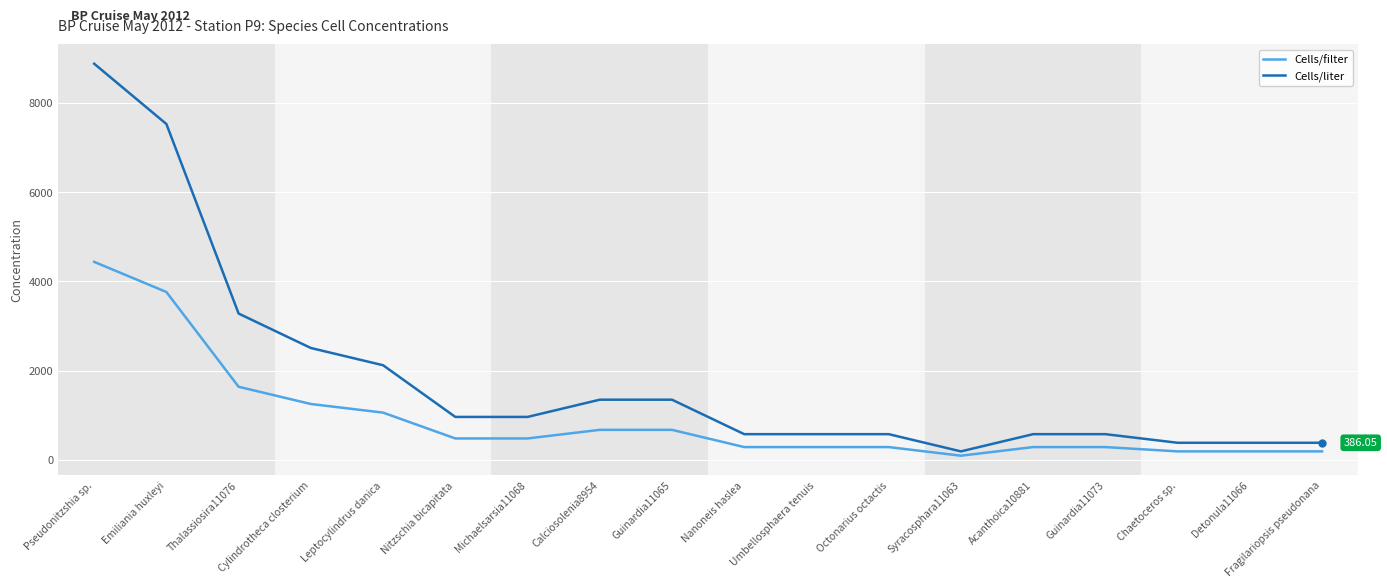

True or false: Cells/filter has a value of 193.0 at Detonula11066.

True